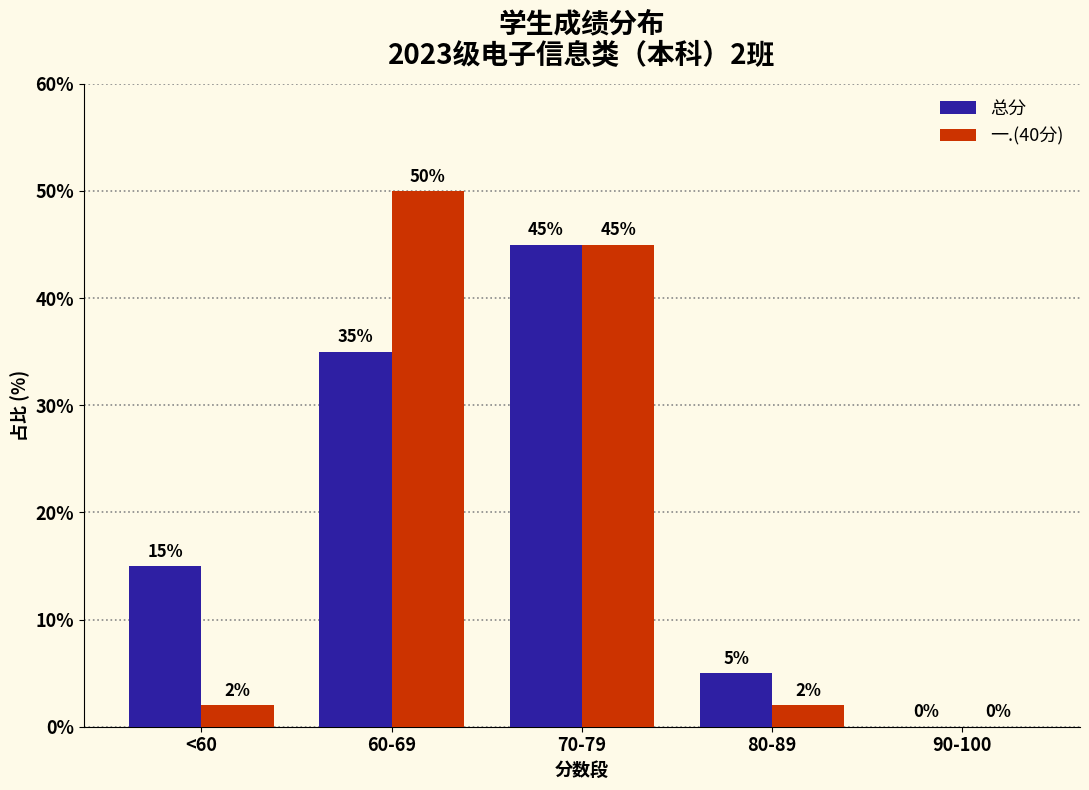

What is the maximum value shown in the chart?

50